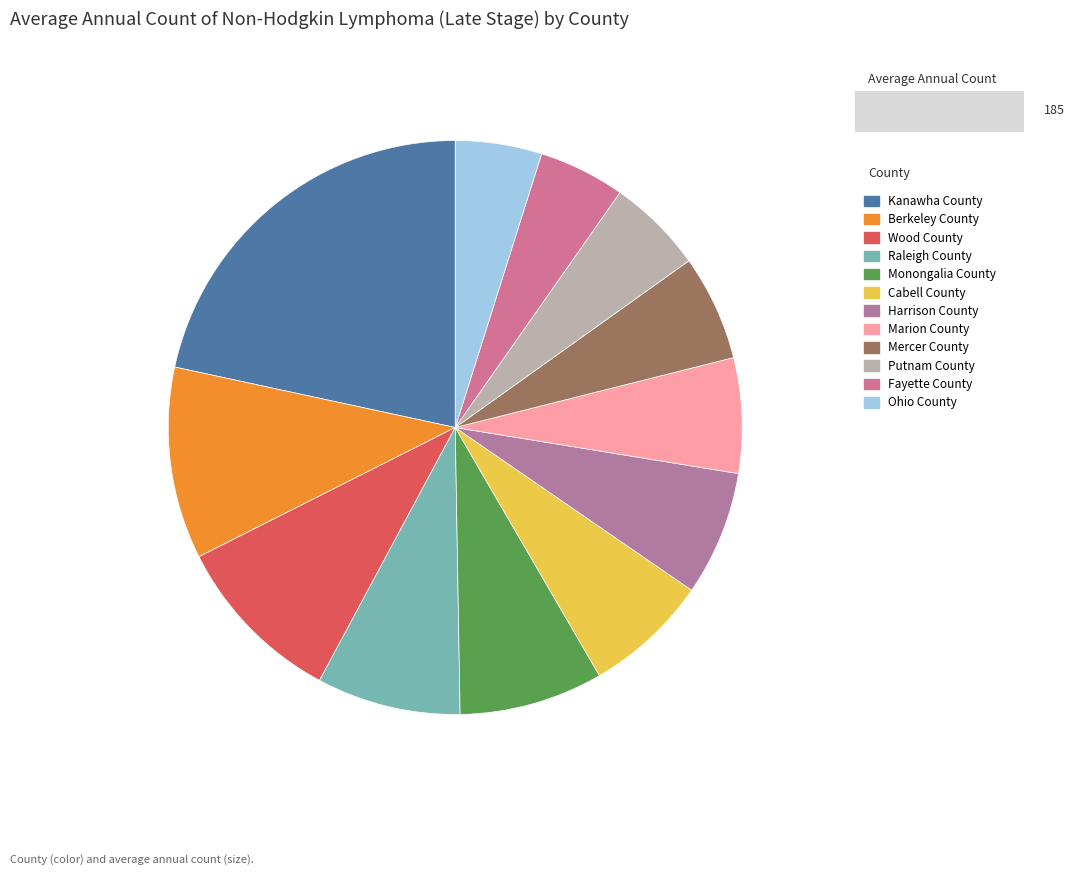

Count the number of slices in the pie.

12